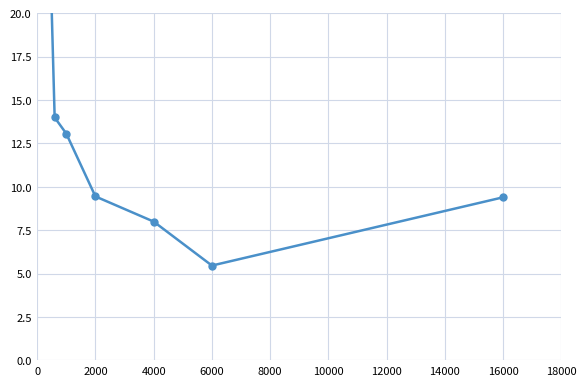

Is this an area chart (filled region under the line)?

No